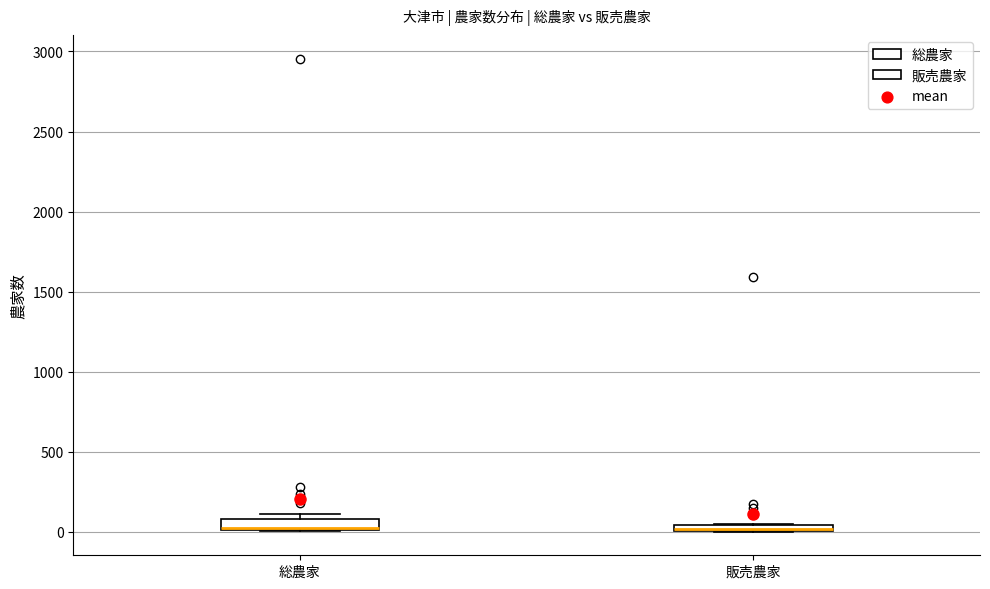

Where is the lower edge of the box for 総農家 on the y-axis? The values are not printed on the chart, so give them approximately, as read against the axis.

0